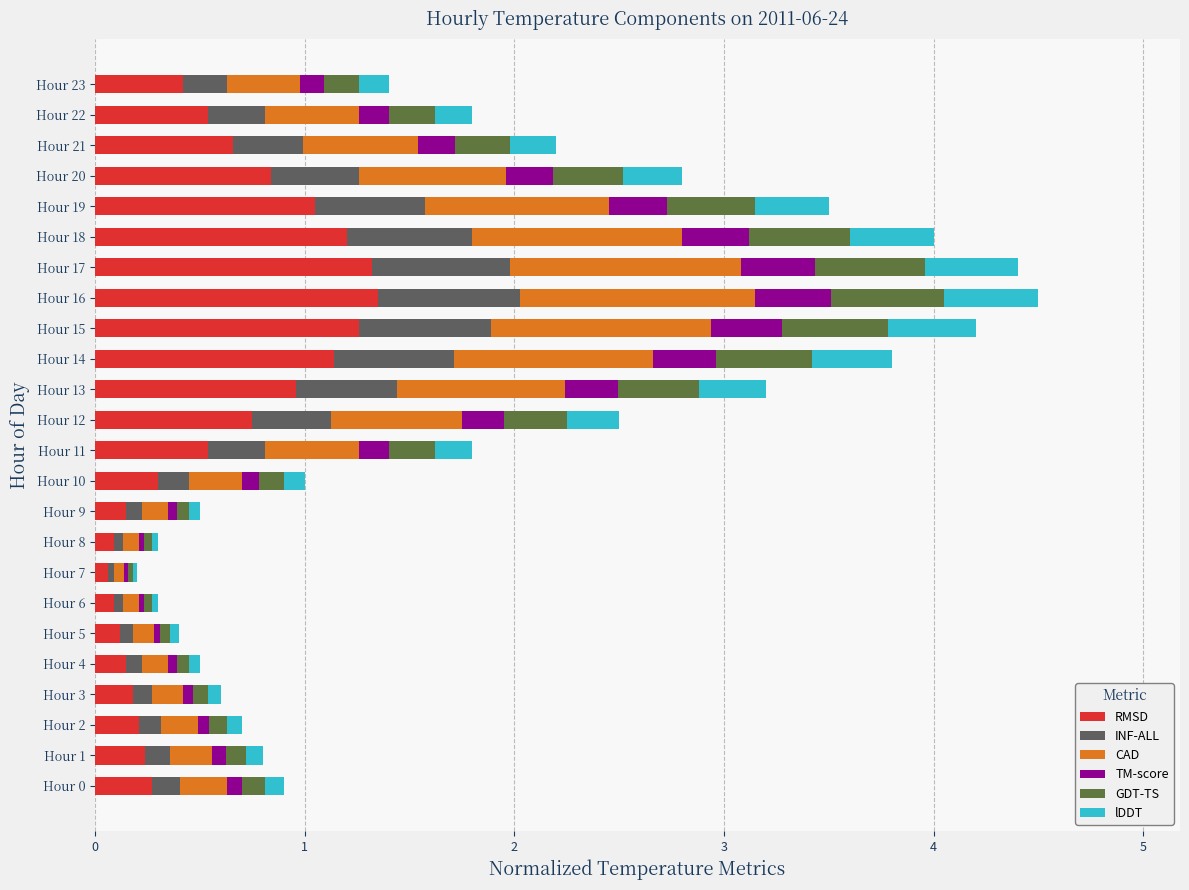

True or false: RMSD has a value of 0.9 at Hour 11.

False